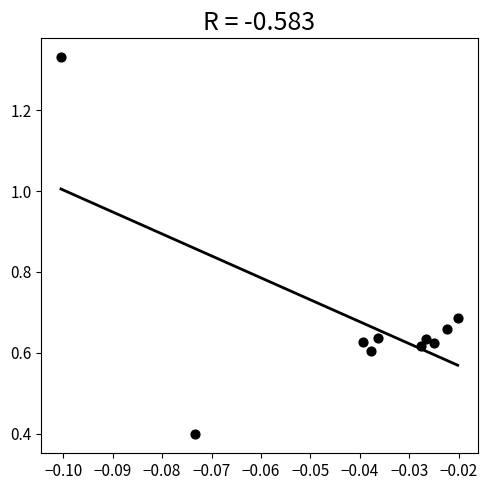

What is the range of Y values (max minus min)?

0.9